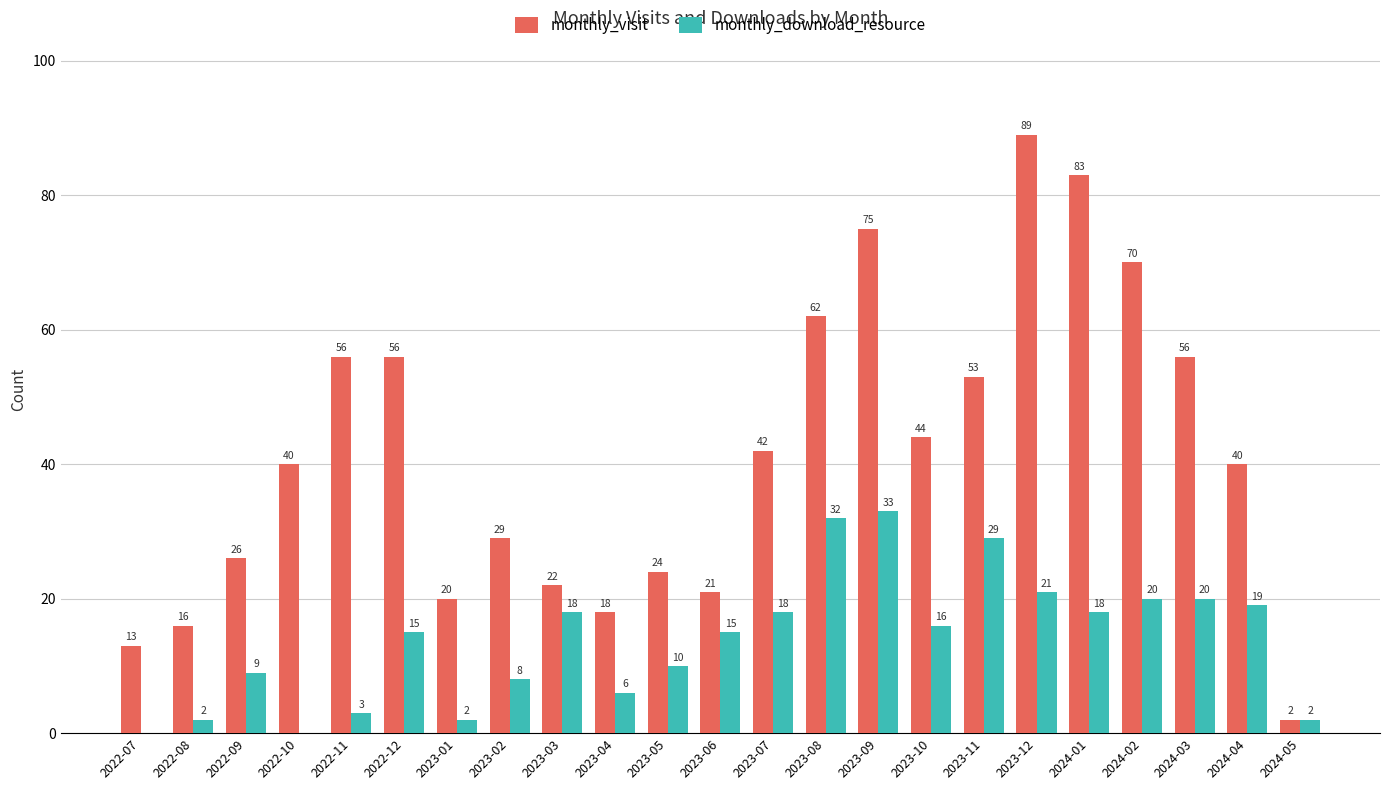

What are all the series names shown in the legend?

monthly_visit, monthly_download_resource